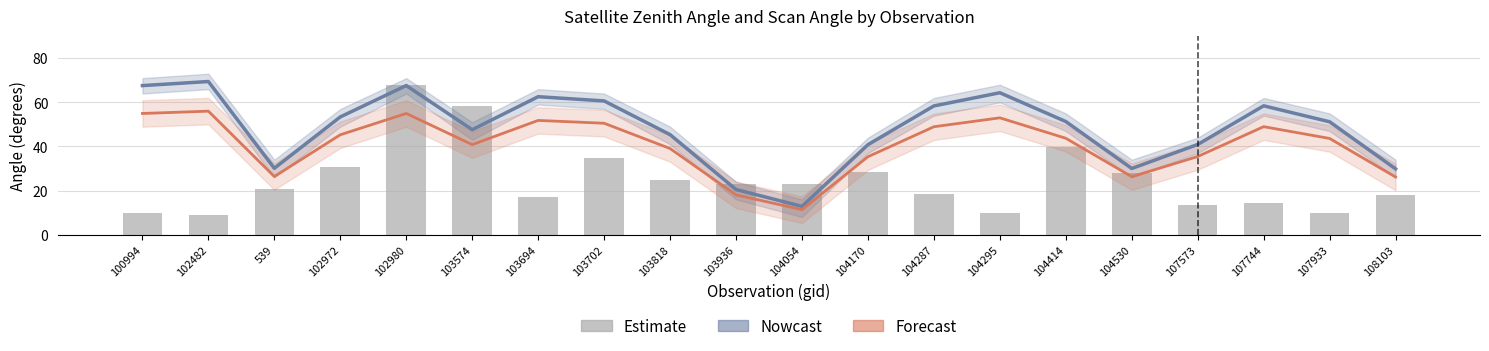

Reading right to left, list all the values displayed in this chart.

Nowcast (satz): 29.9	51.2	58.5	40.9	30.0	51.3	64.4	58.4	40.8	12.8	20.5	45.4	60.7	62.6	47.6	67.6	53.4	30.1	69.5	67.6
Forecast (scan_angle): 26.1	43.6	49.0	35.5	26.3	43.7	53.0	49.0	35.4	11.3	18.1	39.1	50.5	51.8	40.9	55.0	45.3	26.4	56.0	55.0
dnbrad (scaled): 18.2	10.0	14.2	13.4	28.1	39.9	10.0	18.3	28.2	22.8	22.8	24.9	34.7	17.0	58.2	67.8	30.6	20.6	8.9	10.0